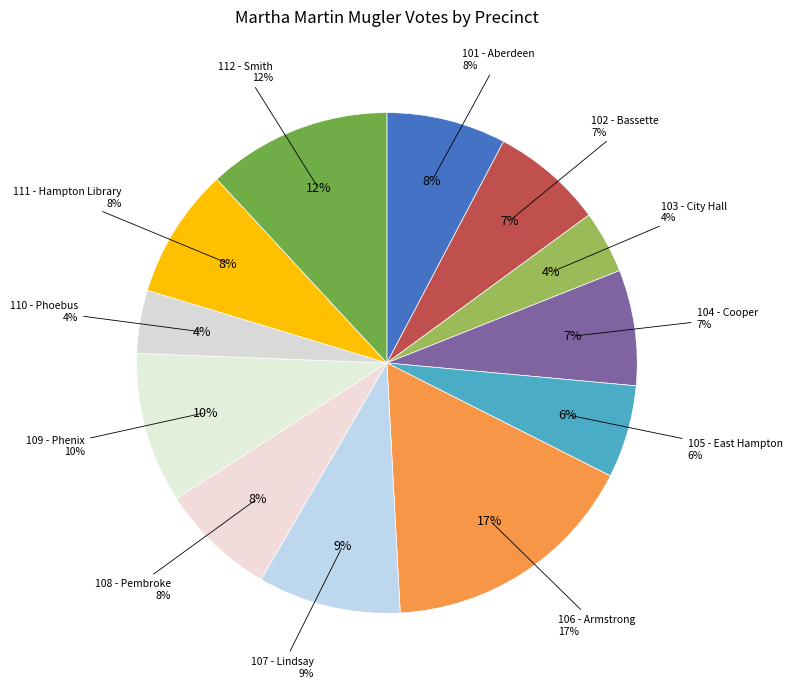

The 110 - Phoebus slice represents 4% of the pie. True or false?

True